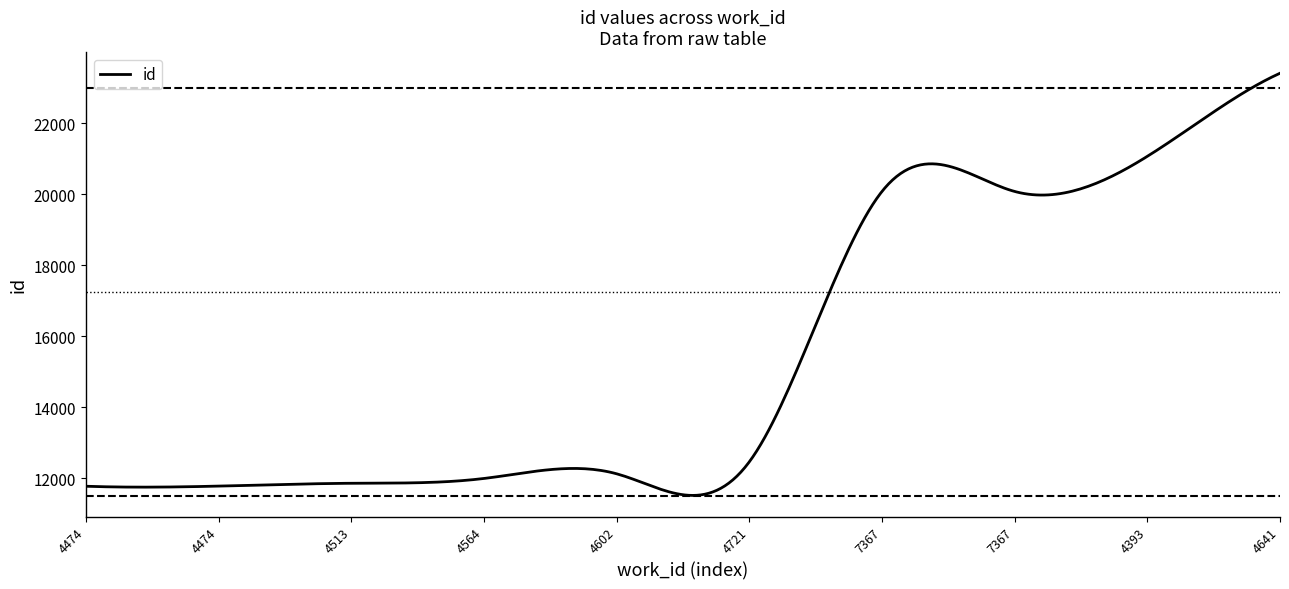

What is the smallest value displayed?

11509.7